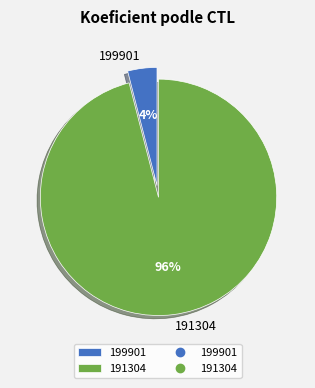

What is the smallest slice in the pie chart?

199901